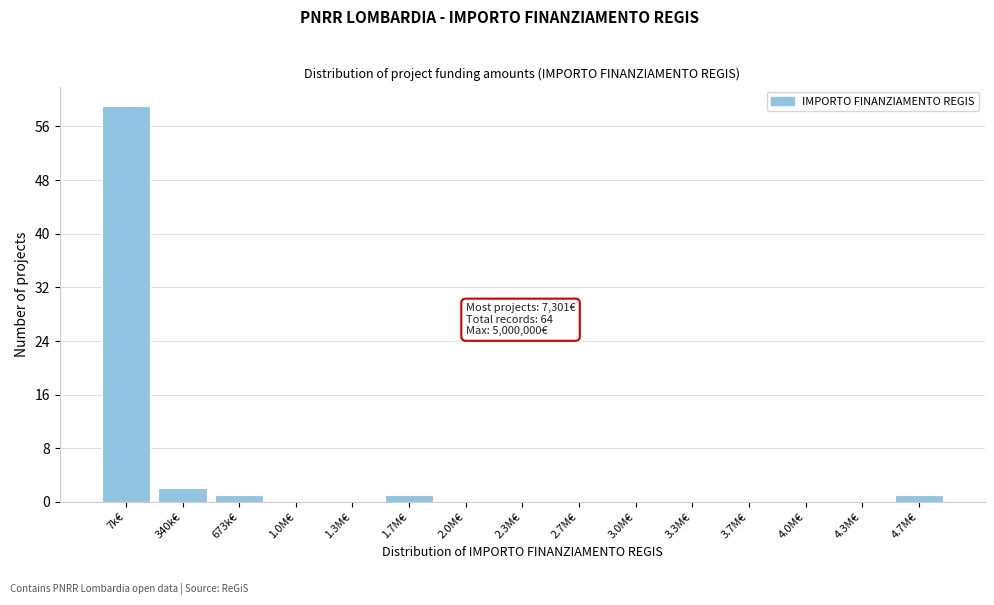

Reading left to right, list all the values displayed in this chart.

7k€=59	340k€=2	673k€=1	1.0M€=0	1.3M€=0	1.7M€=1	2.0M€=0	2.3M€=0	2.7M€=0	3.0M€=0	3.3M€=0	3.7M€=0	4.0M€=0	4.3M€=0	4.7M€=1